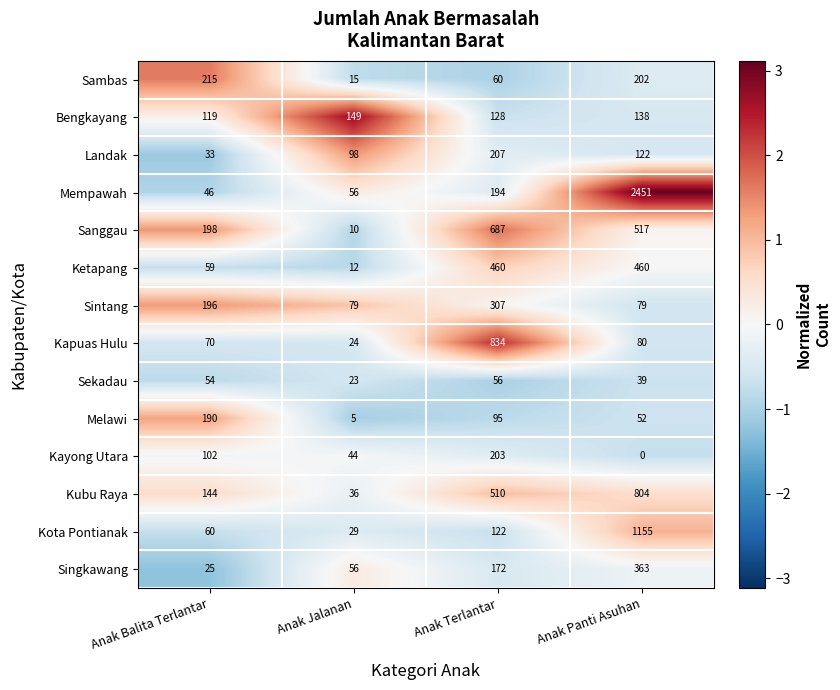

Is it true that Ketapang equals 22 at Anak Balita Terlantar?

False